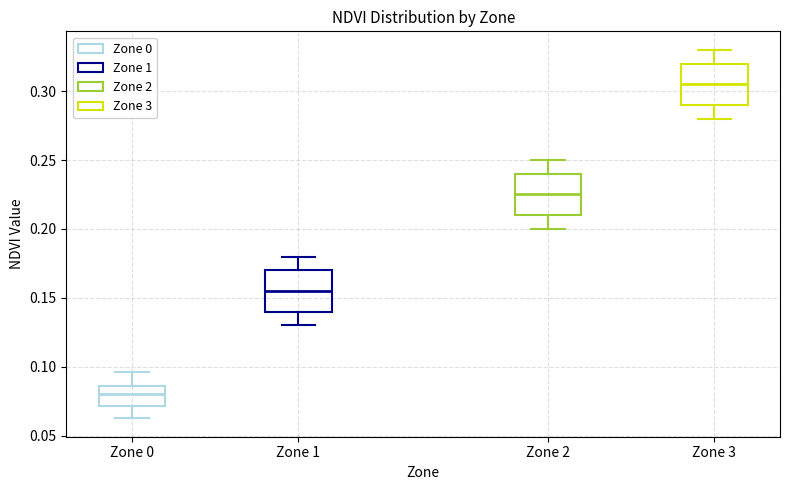

Which box's median line is the highest?

Zone 3